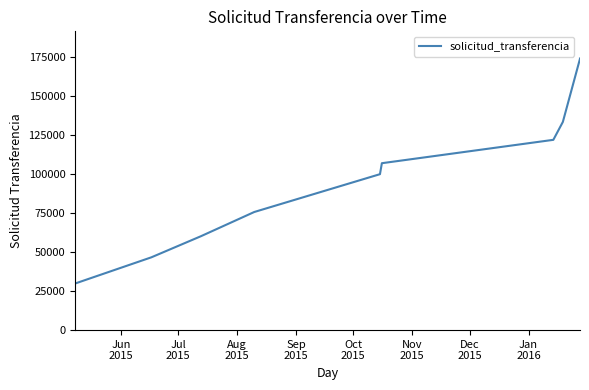

True or false: the data shows 133485 at Jan
2016.

True